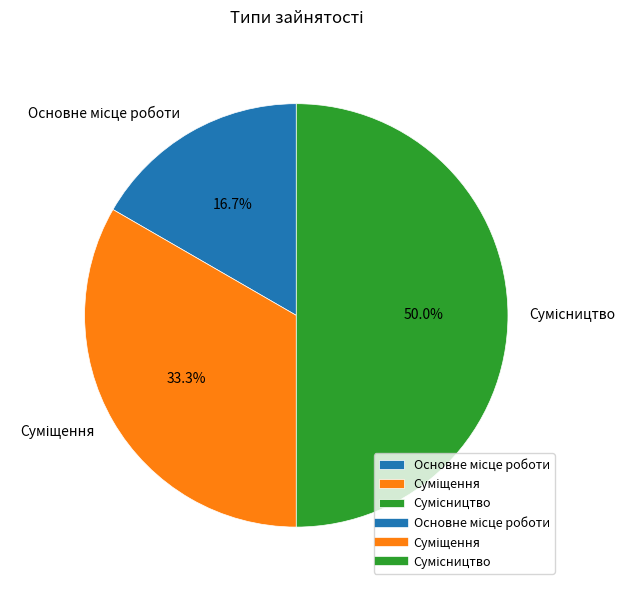

What percentage is the Основне місце роботи slice, to the nearest percent?

17%